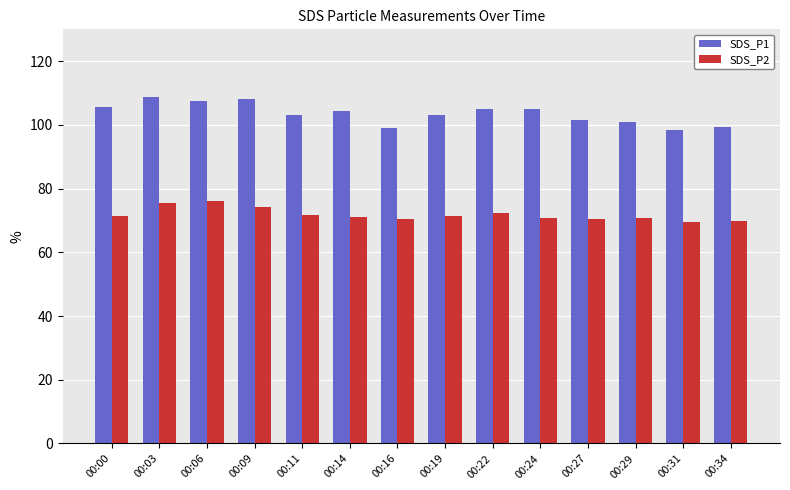

What is the total value across all series at 00:19?

174.5